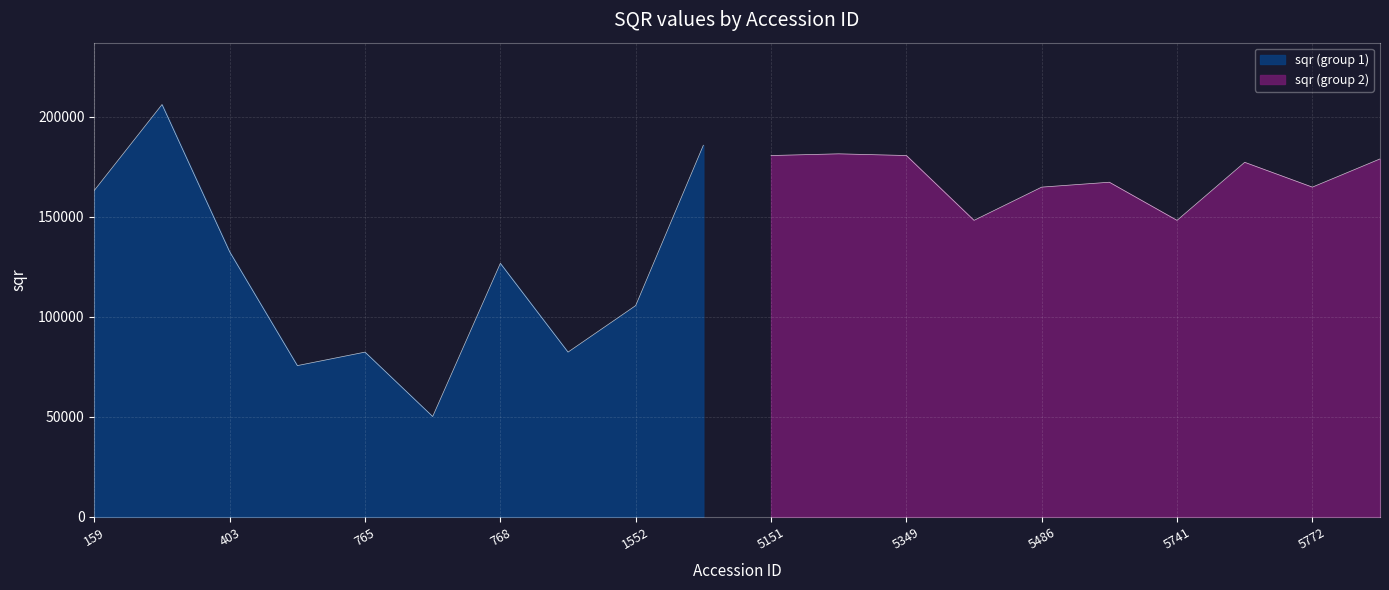

How many values exceed 164832?

10